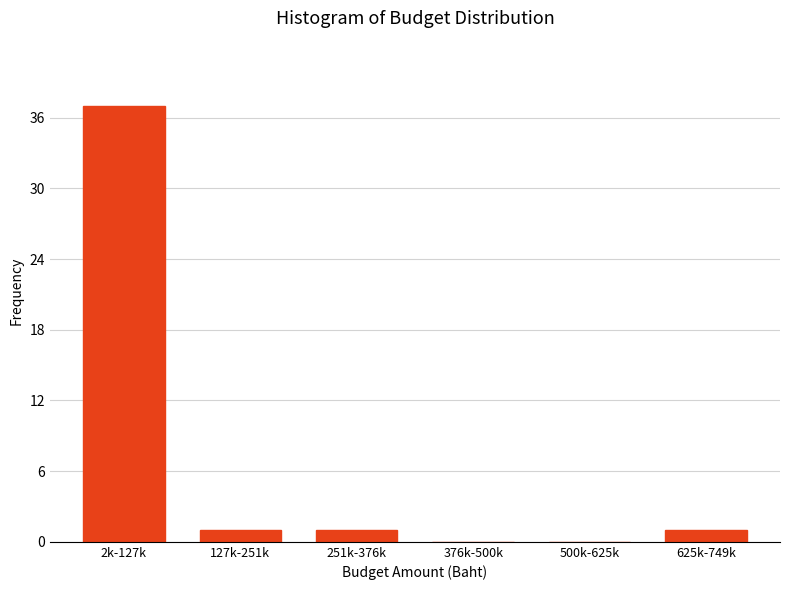

Reading left to right, what are all the values shown in this chart?

2k-127k=37	127k-251k=1	251k-376k=1	376k-500k=0	500k-625k=0	625k-749k=1